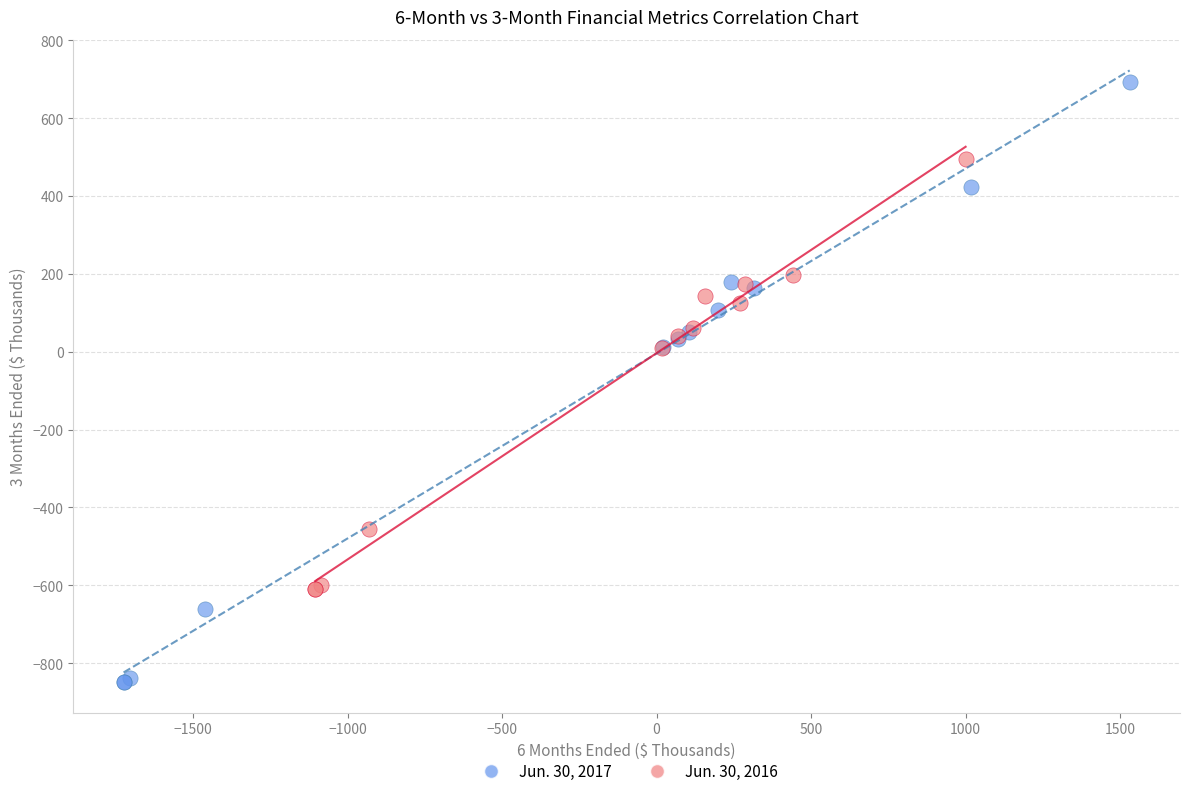

What are all the series names shown in the legend?

Jun. 30, 2017, Jun. 30, 2016